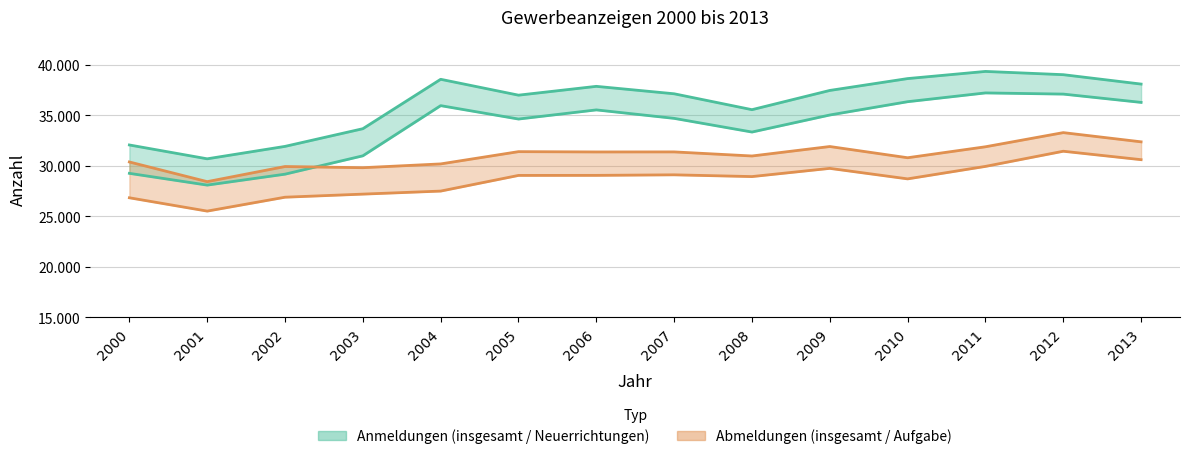

Rank the series by their average value, from lowest to highest.

Abmeldungen (Aufgabe), Abmeldungen (insgesamt), Anmeldungen (Neuerrichtungen), Anmeldungen (insgesamt)